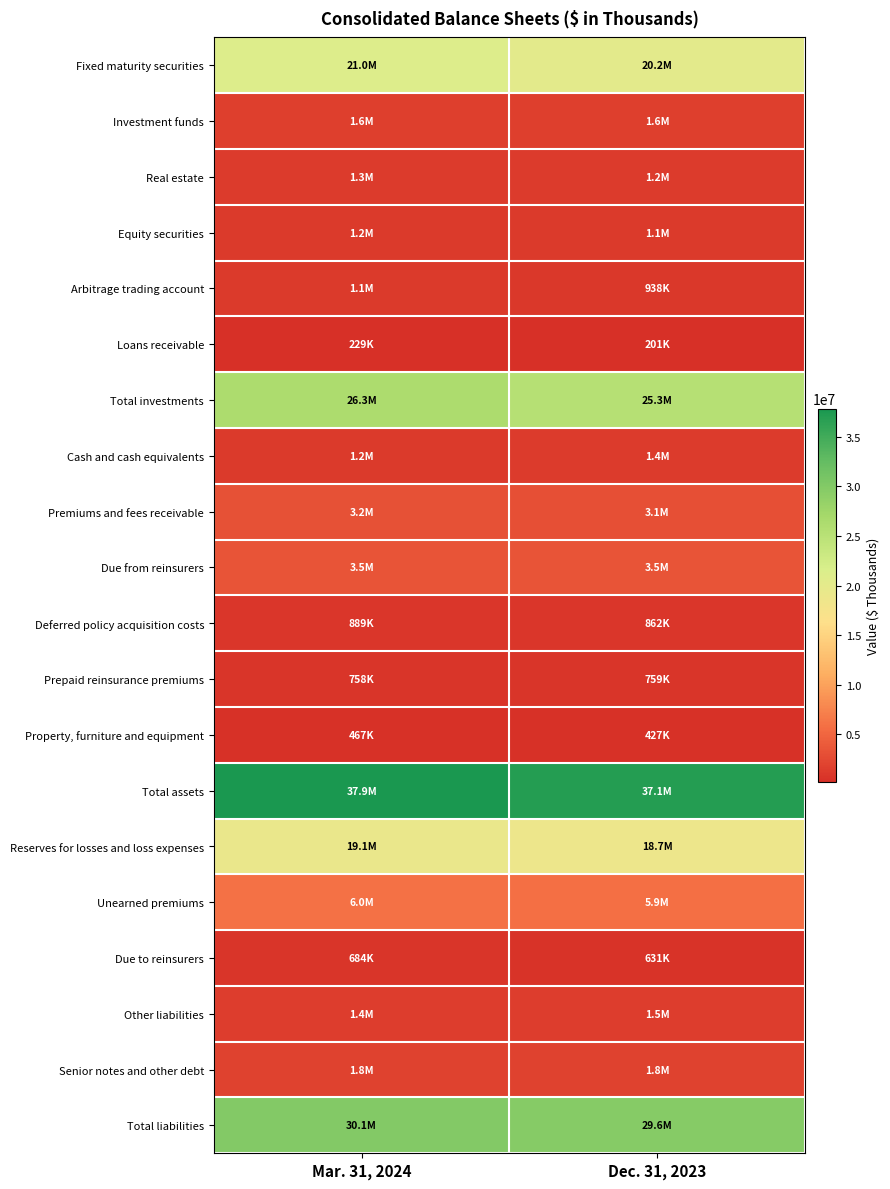

Reading left to right, list all the values displayed in this chart.

Fixed maturity securities: Mar. 31, 2024=20964854	Dec. 31, 2023=20178308
Investment funds: Mar. 31, 2024=1555818	Dec. 31, 2023=1621655
Real estate: Mar. 31, 2024=1273063	Dec. 31, 2023=1249874
Equity securities: Mar. 31, 2024=1178048	Dec. 31, 2023=1090347
Arbitrage trading account: Mar. 31, 2024=1146119	Dec. 31, 2023=938049
Loans receivable: Mar. 31, 2024=228766	Dec. 31, 2023=201271
Total investments: Mar. 31, 2024=26346668	Dec. 31, 2023=25279504
Cash and cash equivalents: Mar. 31, 2024=1169053	Dec. 31, 2023=1363195
Premiums and fees receivable: Mar. 31, 2024=3171108	Dec. 31, 2023=3109334
Due from reinsurers: Mar. 31, 2024=3510097	Dec. 31, 2023=3534527
Deferred policy acquisition costs: Mar. 31, 2024=888719	Dec. 31, 2023=861609
Prepaid reinsurance premiums: Mar. 31, 2024=757659	Dec. 31, 2023=758927
Property, furniture and equipment: Mar. 31, 2024=466855	Dec. 31, 2023=426803
Total assets: Mar. 31, 2024=37851072	Dec. 31, 2023=37111830
Reserves for losses and loss expenses: Mar. 31, 2024=19099628	Dec. 31, 2023=18739652
Unearned premiums: Mar. 31, 2024=5996812	Dec. 31, 2023=5922326
Due to reinsurers: Mar. 31, 2024=683508	Dec. 31, 2023=631164
Other liabilities: Mar. 31, 2024=1395048	Dec. 31, 2023=1503053
Senior notes and other debt: Mar. 31, 2024=1827997	Dec. 31, 2023=1827951
Total liabilities: Mar. 31, 2024=30052560	Dec. 31, 2023=29642593